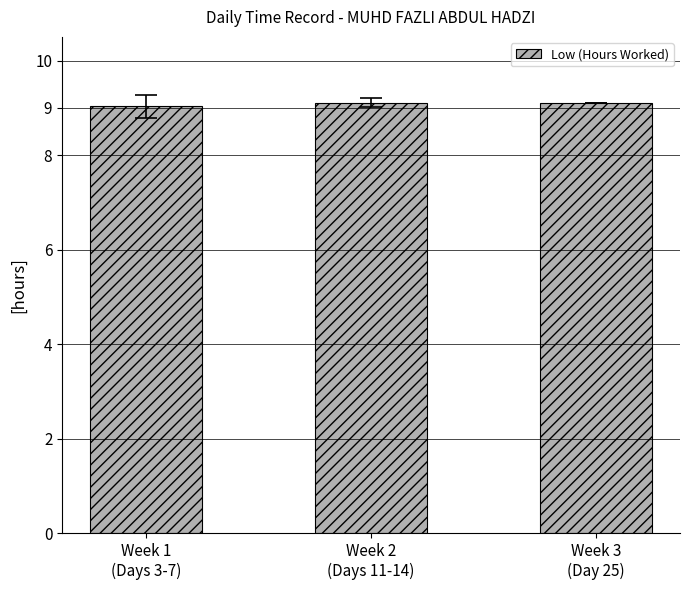

What is the maximum value shown in the chart?

9.1